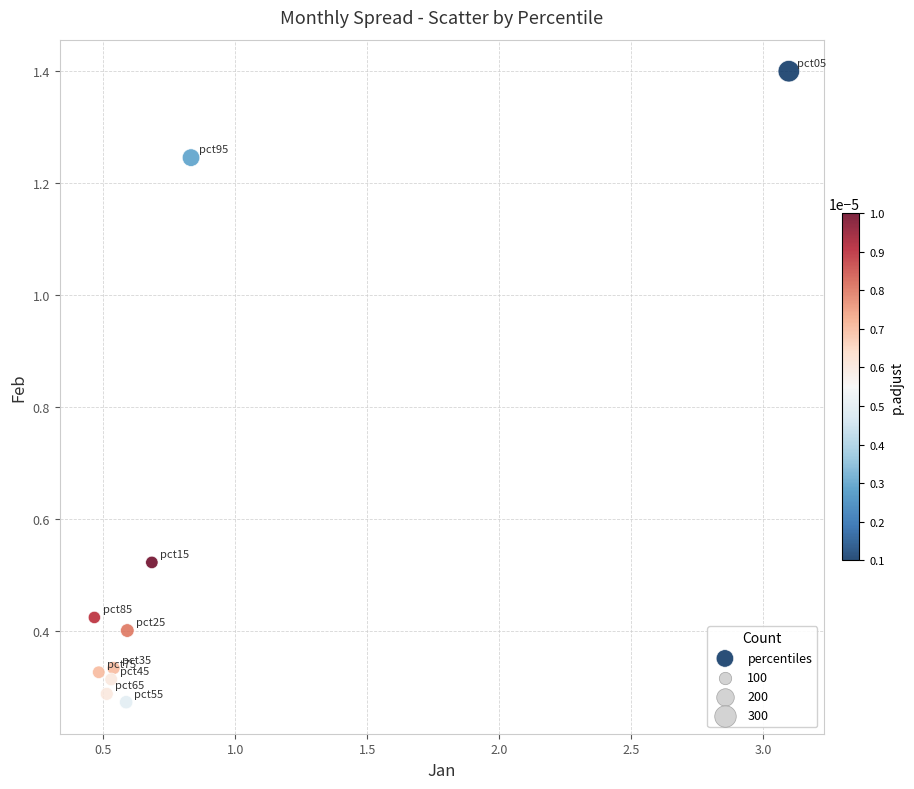

What is the range of Y values (max minus min)?

1.1